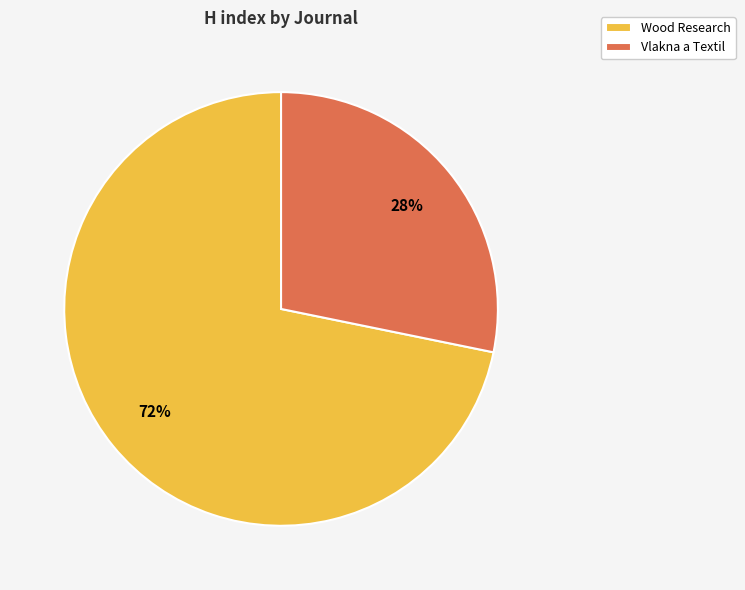

Do Vlakna a Textil and Wood Research together represent more than half of the pie?

Yes